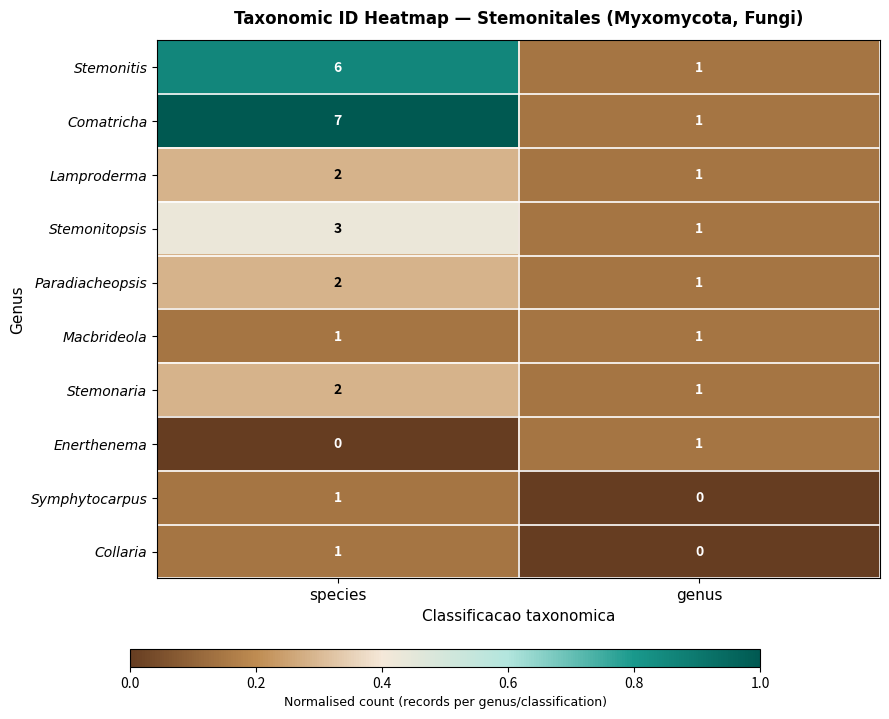

Which series changed the most between species and genus?

Comatricha